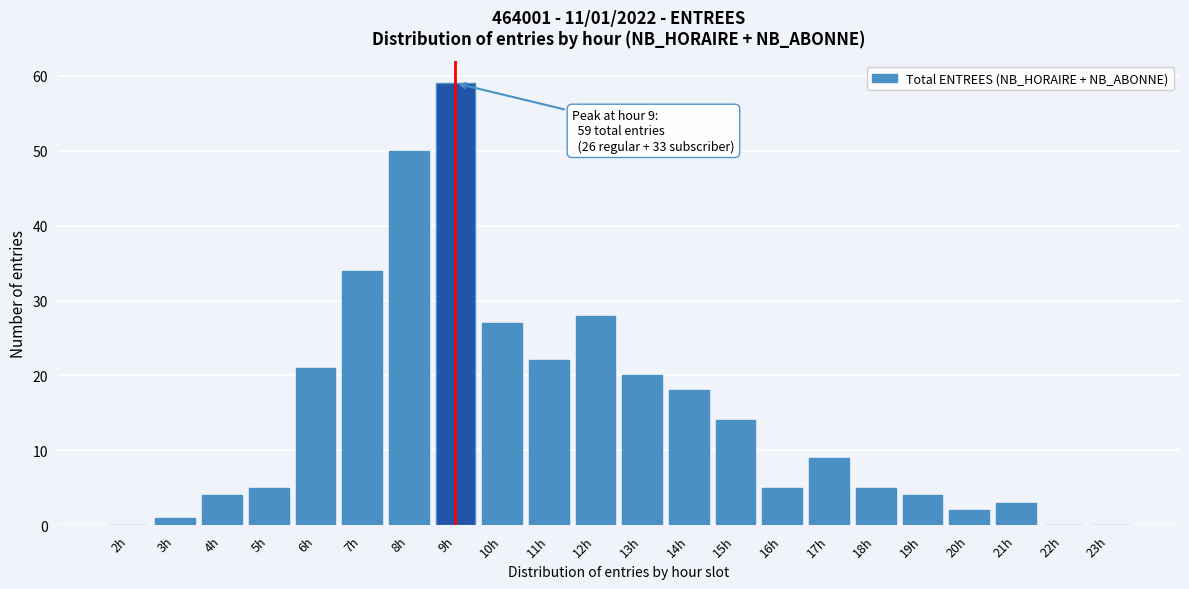

Reading right to left, what are all the values shown in this chart?

23h=0	22h=0	21h=3	20h=2	19h=4	18h=5	17h=9	16h=5	15h=14	14h=18	13h=20	12h=28	11h=22	10h=27	9h=59	8h=50	7h=34	6h=21	5h=5	4h=4	3h=1	2h=0